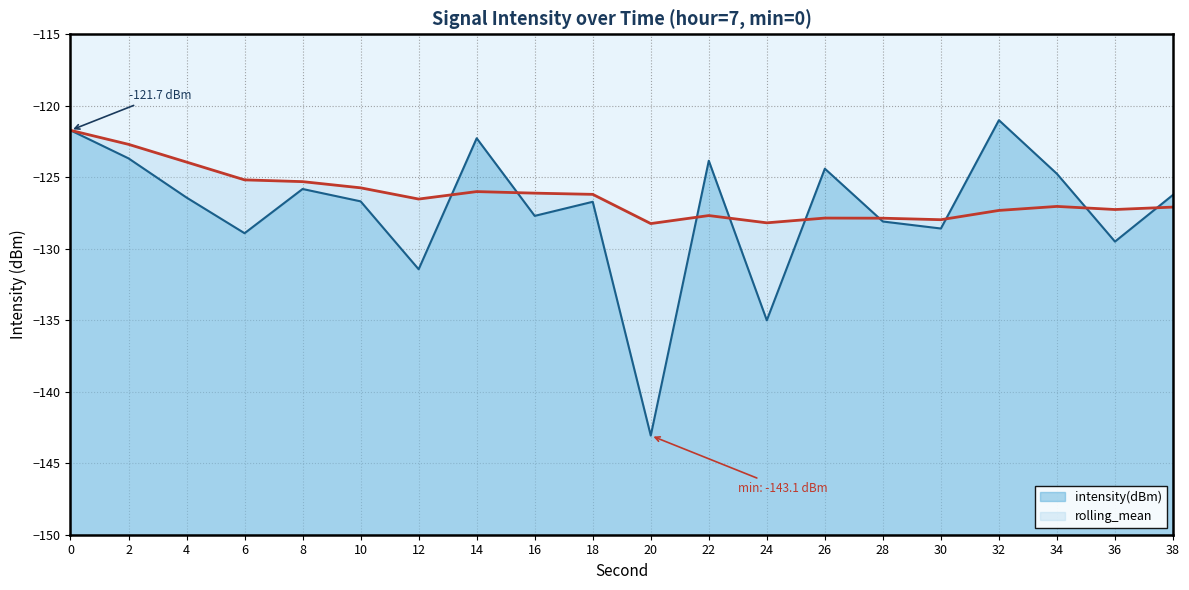

Which series has the widest spread of values?

intensity(dBm)